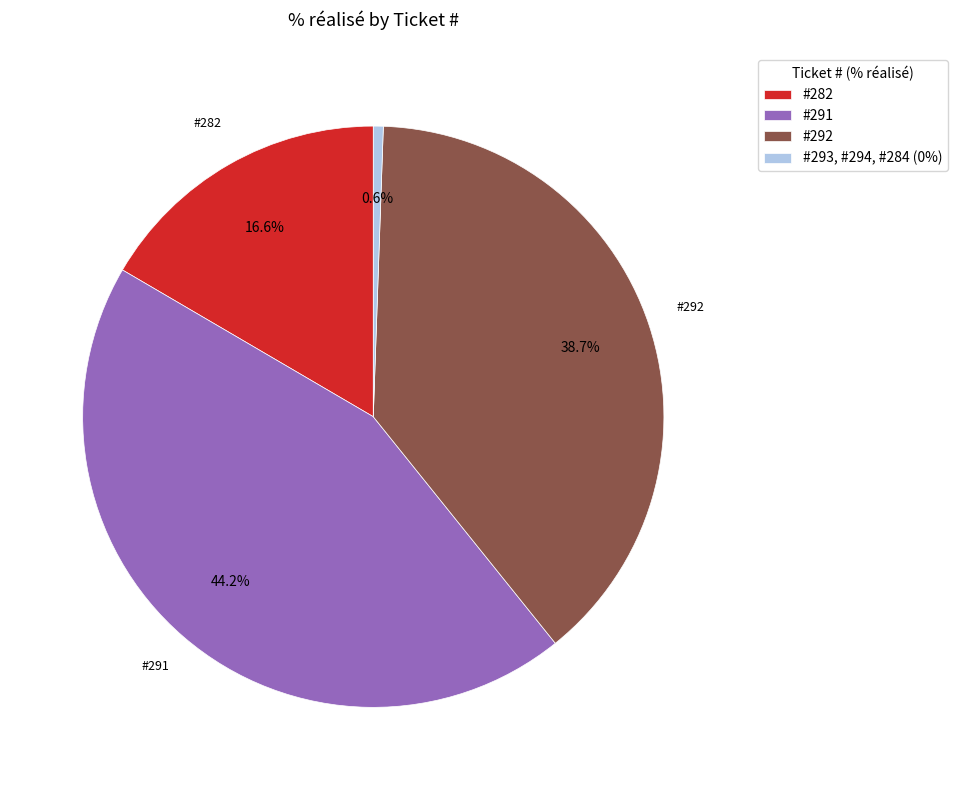

To the nearest percent, what is the average slice percentage?

25%